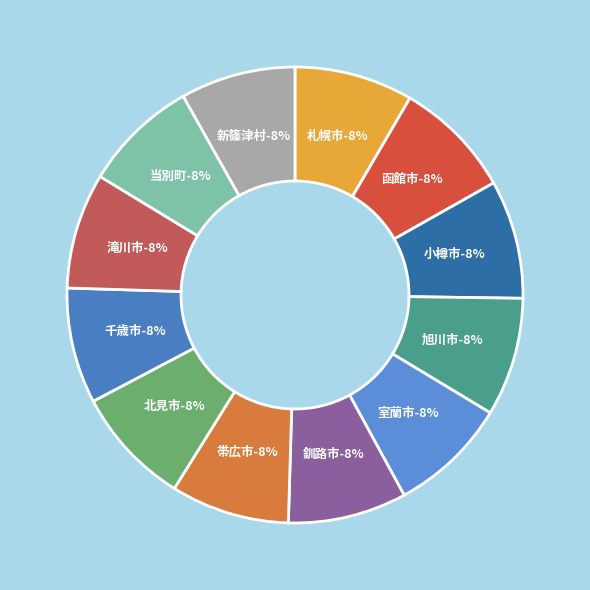

What percentage is the 千歳市 slice, to the nearest percent?

8%